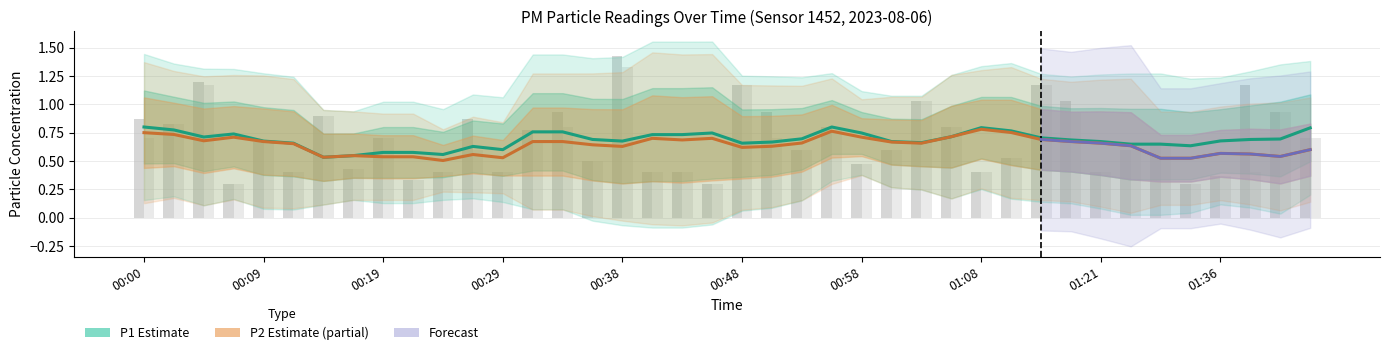

Is it true that P1 equals 0.3 at 00:21?

True